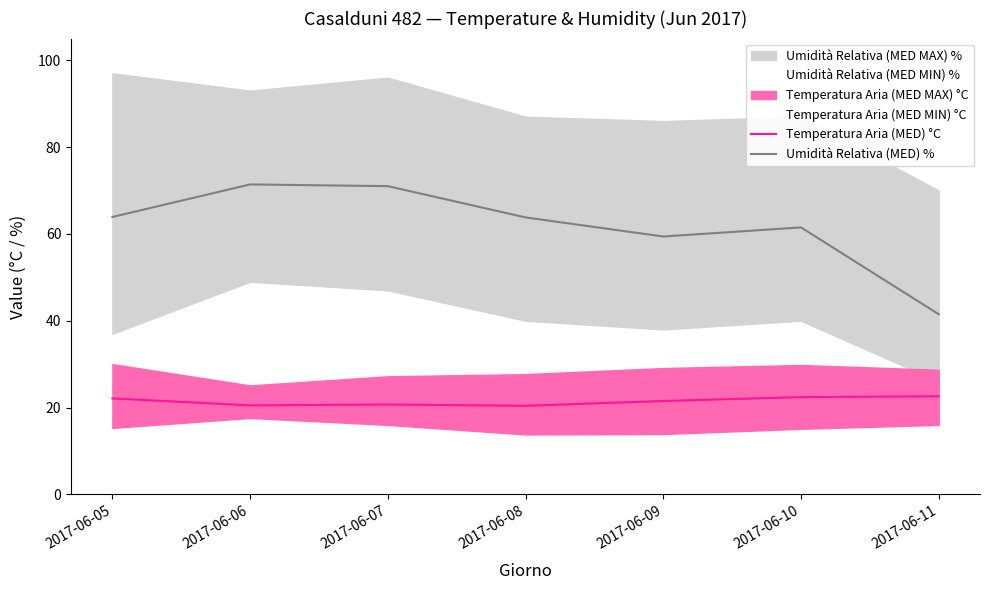

What is the maximum value shown in the chart?

71.4